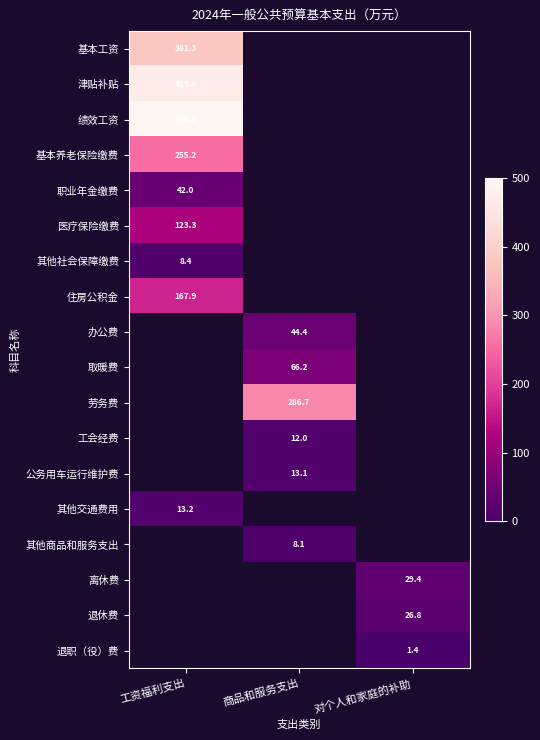

What is the greatest value displayed?

496.6